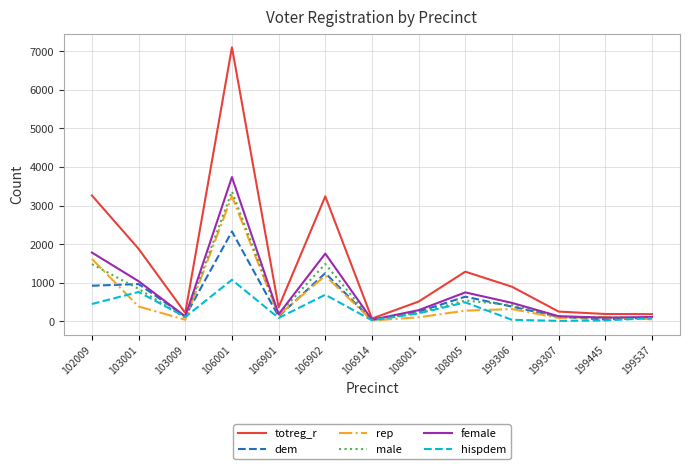

What is the greatest value displayed?

7105